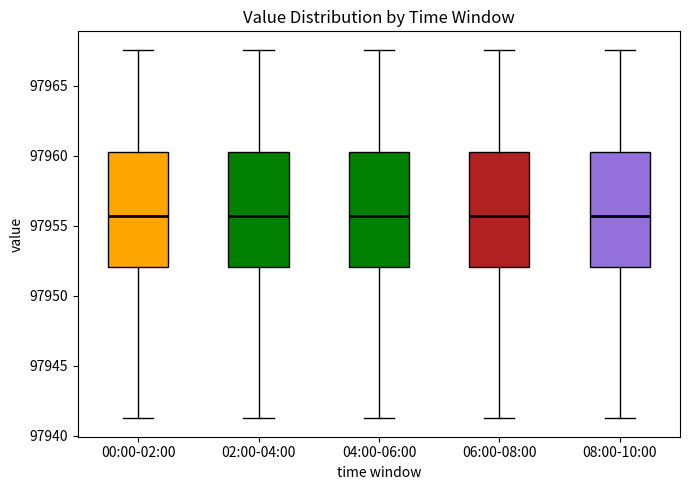

Reading left to right, transcribe this box plot: for each box, give where its median line is, the range the box spans, and where its two whiskers end, as read against the y-axis. The values are not printed on the chart, so give them approximately, as read against the axis.

00:00-02:00: median 97955.5, box 97952.0 to 97960.5, whiskers 97941.5 to 97967.5
02:00-04:00: median 97955.5, box 97952.0 to 97960.5, whiskers 97941.5 to 97967.5
04:00-06:00: median 97955.5, box 97952.0 to 97960.5, whiskers 97941.5 to 97967.5
06:00-08:00: median 97955.5, box 97952.0 to 97960.5, whiskers 97941.5 to 97967.5
08:00-10:00: median 97955.5, box 97952.0 to 97960.5, whiskers 97941.5 to 97967.5